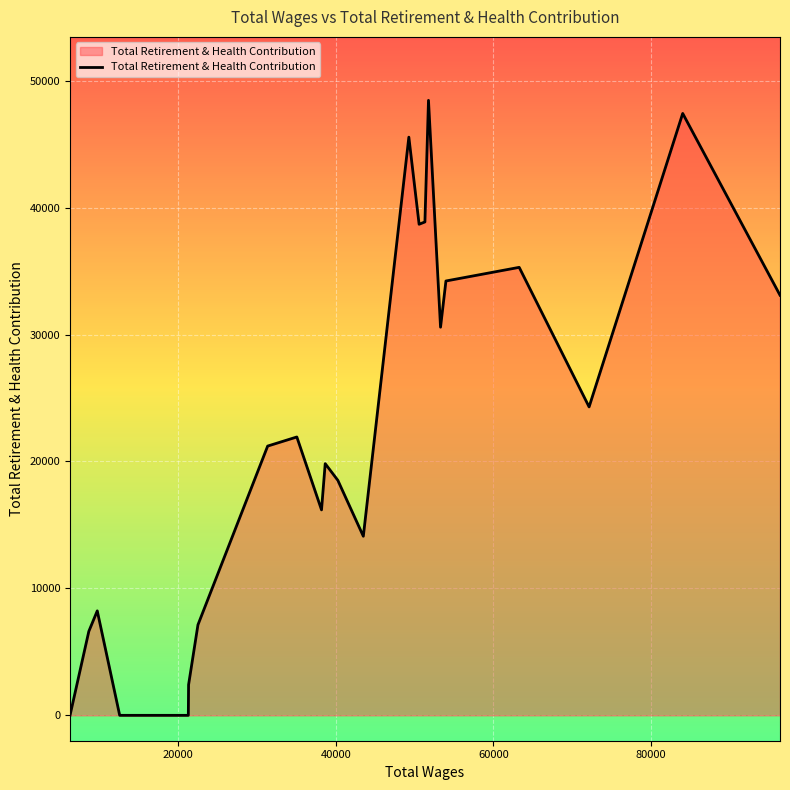

What is the greatest value displayed?

48455